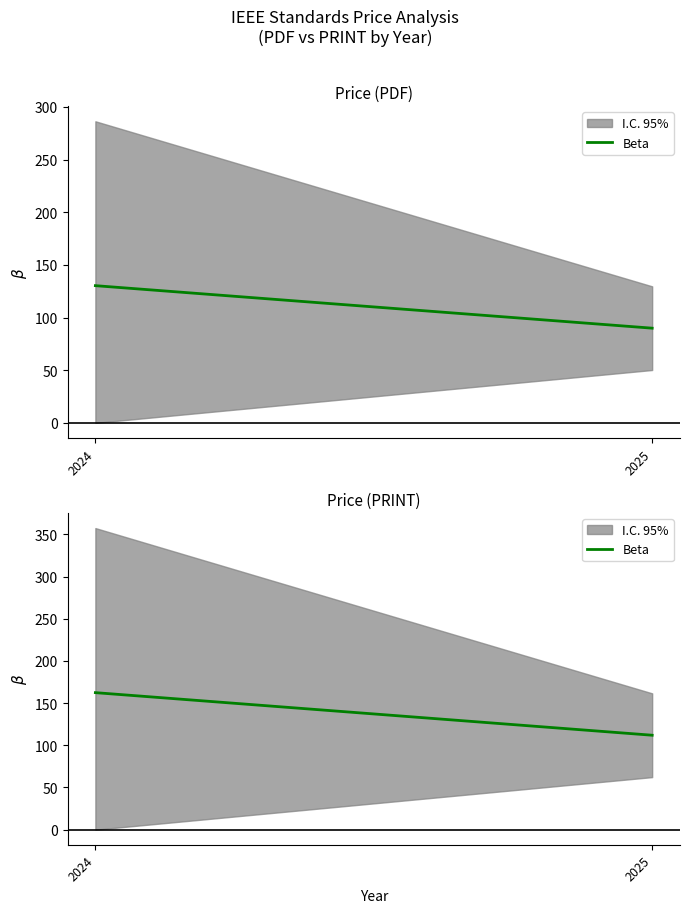

Reading left to right, transcribe all the data shown in this chart.

2024=162.4	2025=111.9